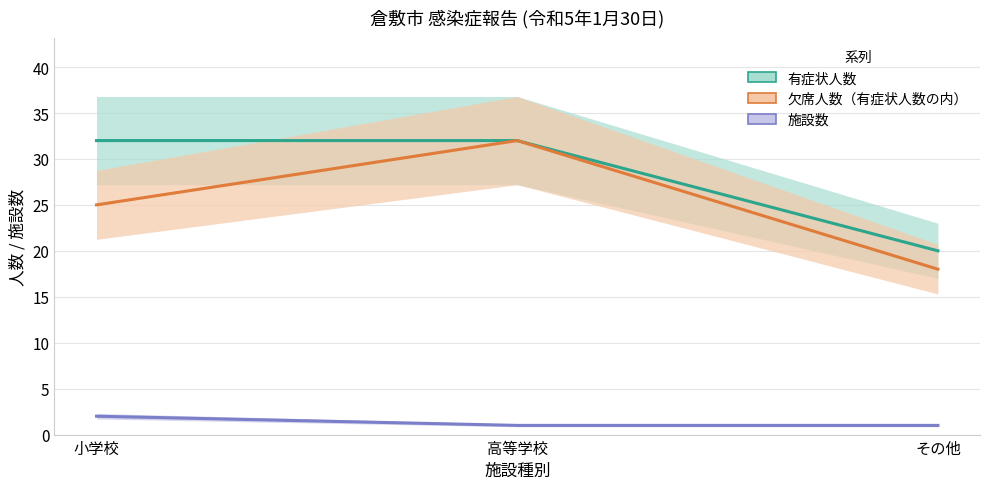

How many values in the 施設数 series exceed 1?

1